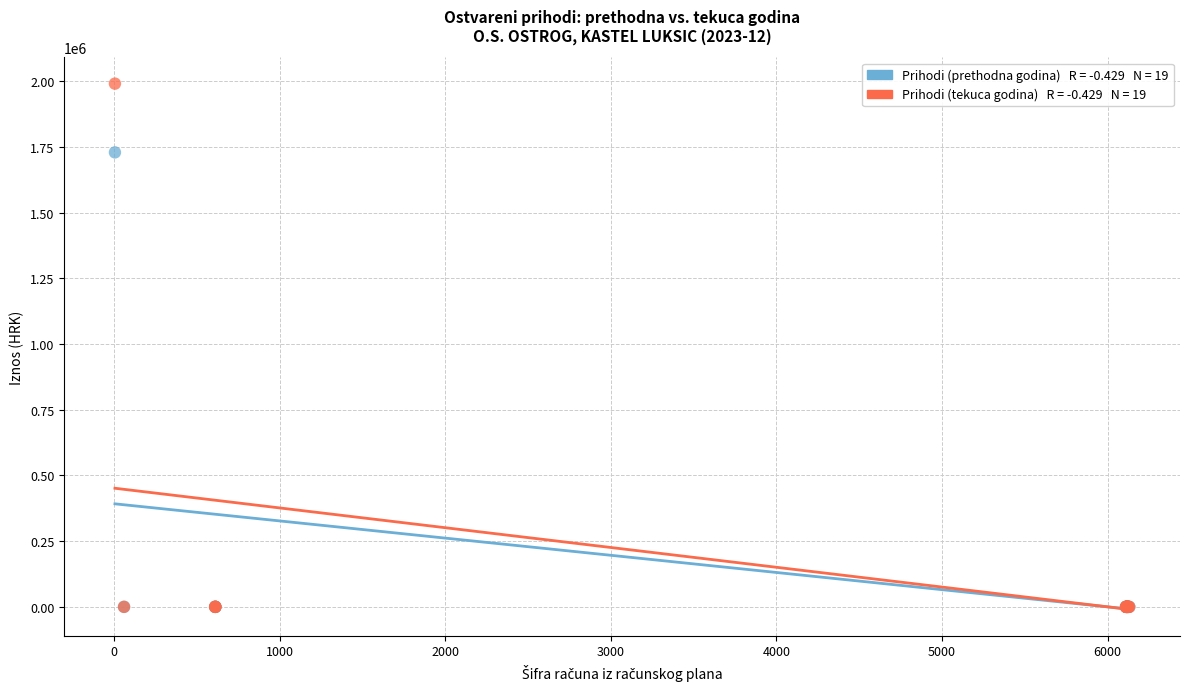

Across all series, what Y value is closest to 995552?

1729482.0